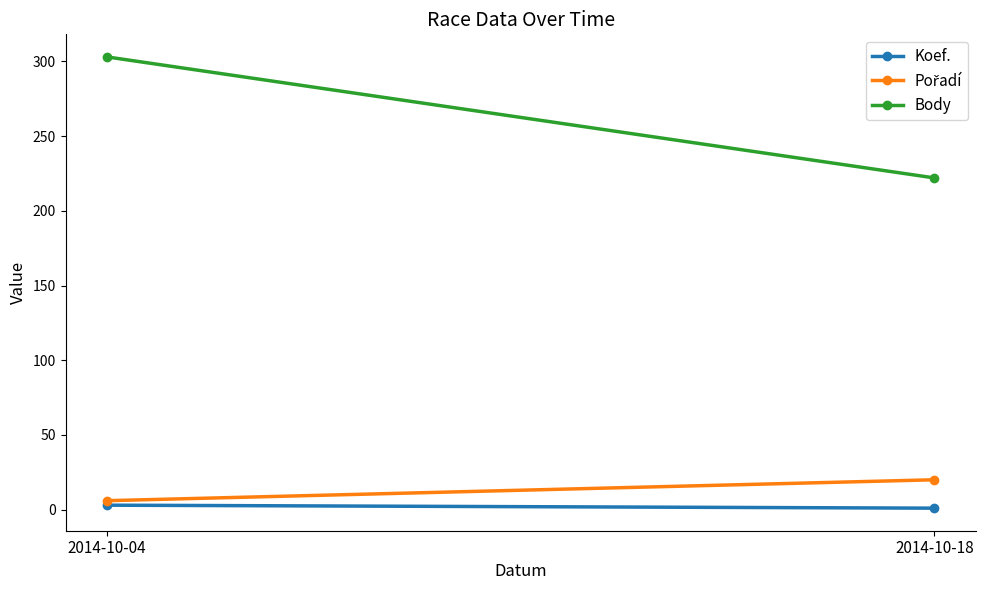

What is the total value across all series at 2014-10-04?

312